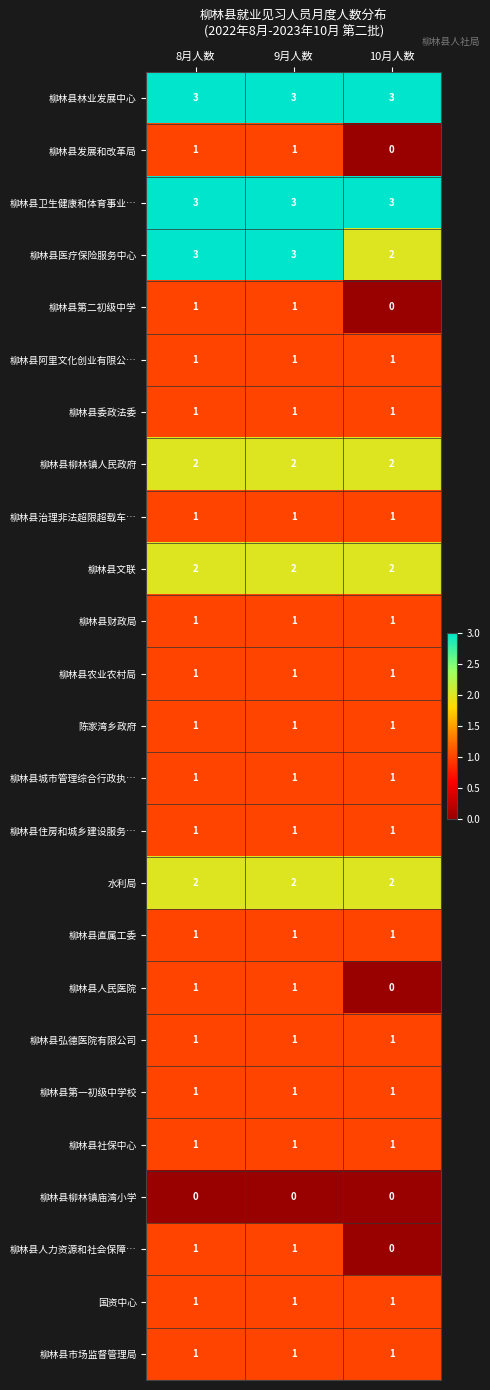

What is the difference between the highest and lowest values at 8月人数?

3